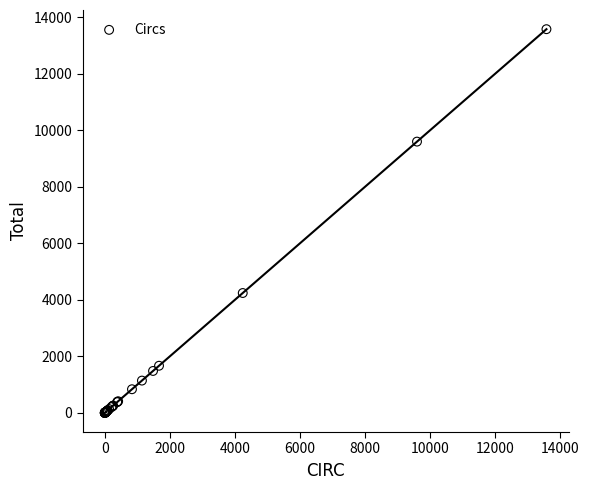

What Y value in the scatter plot is closest to 6787?

4240